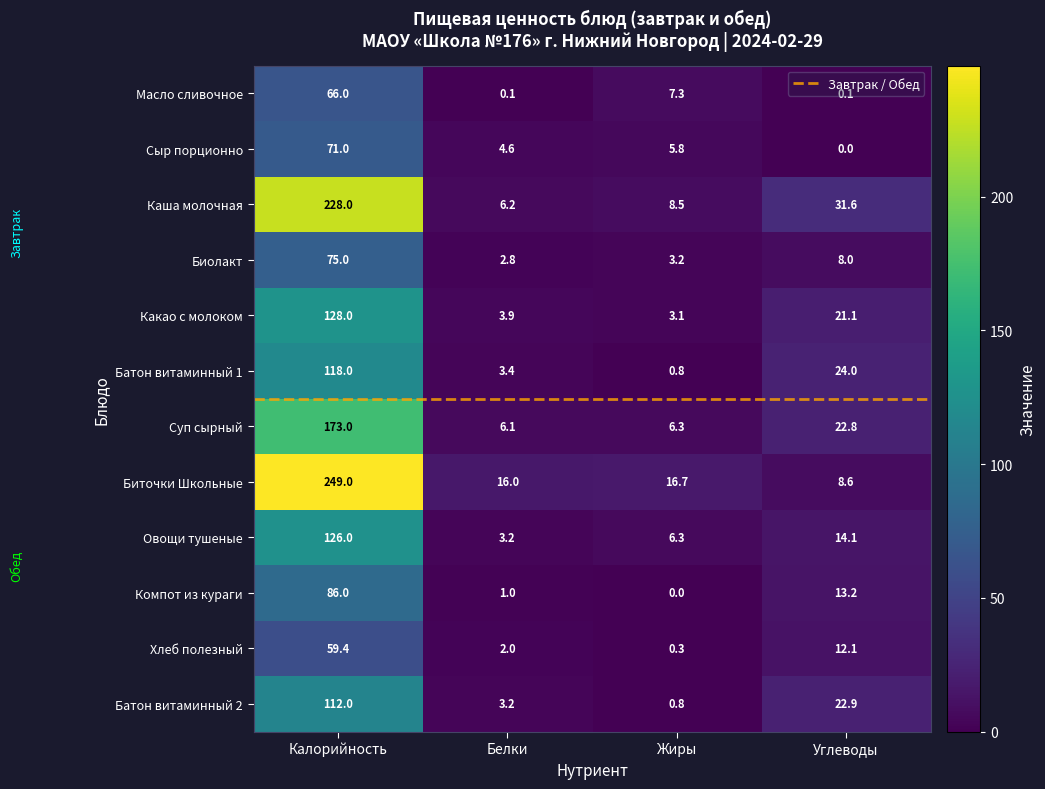

What is the total value across all series at Жиры?

59.1